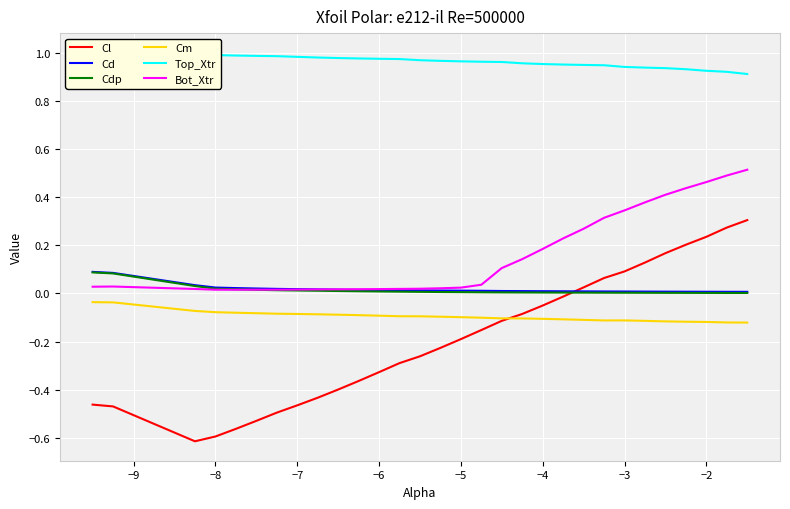

What is the difference between the maximum and minimum values in the Cl series?

0.9